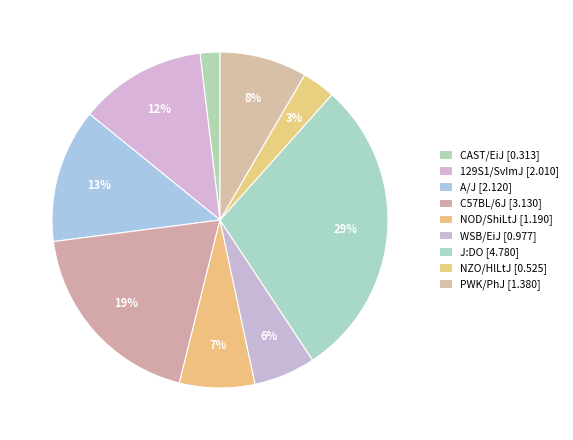

How many segments does this pie chart have?

9